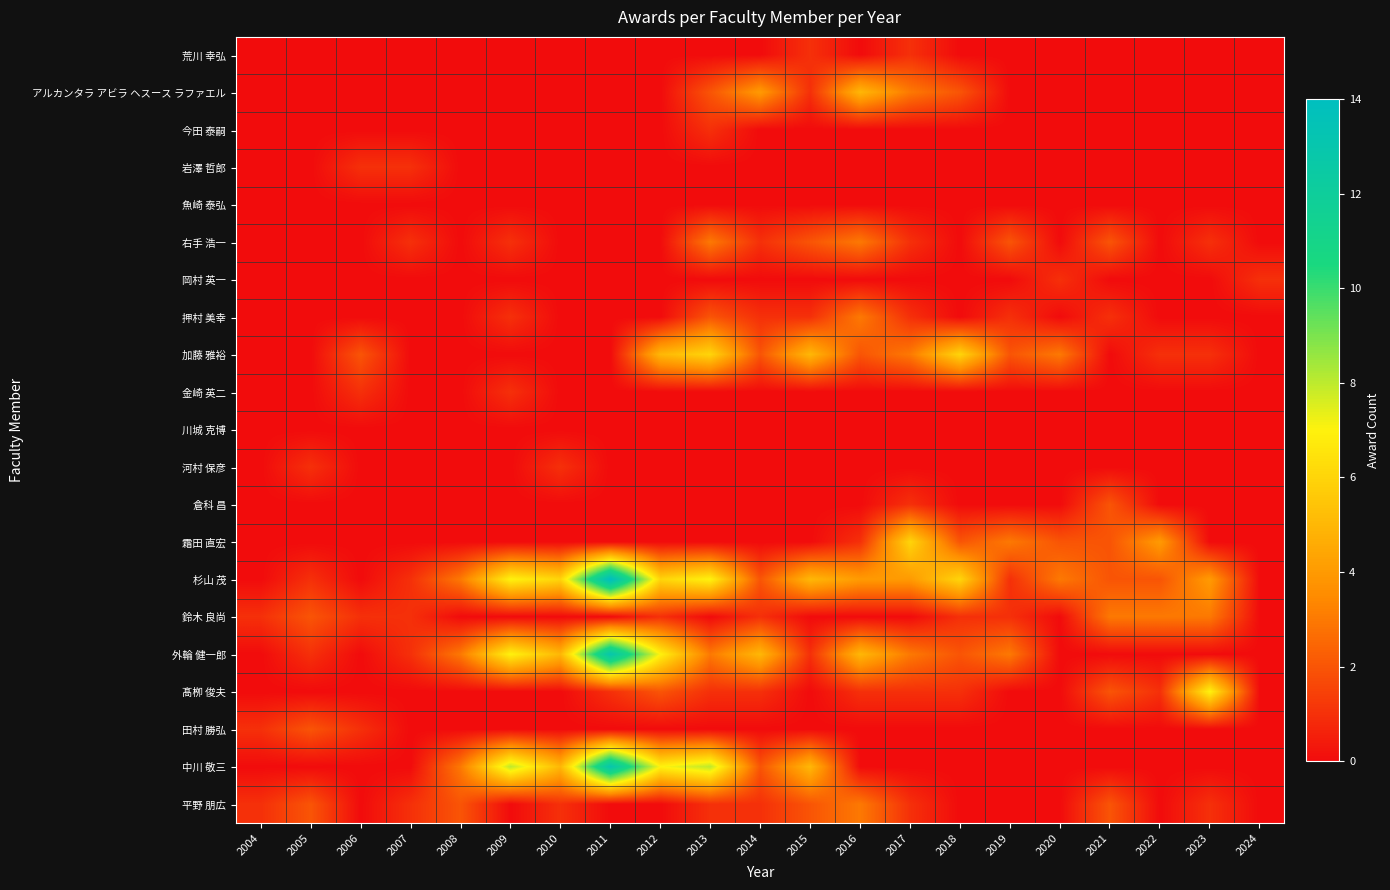

Reading right to left, what are all the values shown in this chart?

荒川 幸弘: 2024=0	2023=0	2022=0	2021=0	2020=0	2019=0	2018=0	2017=1	2016=0	2015=1	2014=0	2013=0	2012=0	2011=0	2010=0	2009=0	2008=0	2007=0	2006=0	2005=0	2004=0
アルカンタラ アビラ ヘスース ラファエル: 2024=0	2023=0	2022=0	2021=0	2020=0	2019=0	2018=2	2017=3	2016=5	2015=1	2014=4	2013=2	2012=0	2011=0	2010=0	2009=0	2008=0	2007=0	2006=0	2005=0	2004=0
今田 泰嗣: 2024=0	2023=0	2022=0	2021=0	2020=0	2019=0	2018=0	2017=0	2016=0	2015=0	2014=0	2013=1	2012=0	2011=0	2010=0	2009=0	2008=0	2007=0	2006=0	2005=0	2004=0
岩澤 哲郎: 2024=0	2023=0	2022=0	2021=0	2020=0	2019=0	2018=0	2017=0	2016=0	2015=0	2014=0	2013=0	2012=0	2011=0	2010=0	2009=0	2008=0	2007=1	2006=1	2005=0	2004=0
魚崎 泰弘: 2024=0	2023=0	2022=0	2021=0	2020=0	2019=0	2018=0	2017=0	2016=0	2015=0	2014=0	2013=0	2012=0	2011=0	2010=0	2009=0	2008=0	2007=0	2006=0	2005=0	2004=0
右手 浩一: 2024=0	2023=1	2022=0	2021=2	2020=0	2019=2	2018=0	2017=1	2016=3	2015=2	2014=1	2013=3	2012=0	2011=0	2010=0	2009=1	2008=0	2007=1	2006=0	2005=0	2004=0
岡村 英一: 2024=1	2023=0	2022=0	2021=0	2020=1	2019=0	2018=0	2017=0	2016=0	2015=0	2014=0	2013=0	2012=0	2011=0	2010=0	2009=0	2008=0	2007=0	2006=0	2005=0	2004=0
押村 美幸: 2024=0	2023=0	2022=0	2021=1	2020=0	2019=1	2018=0	2017=1	2016=3	2015=1	2014=1	2013=2	2012=0	2011=0	2010=0	2009=1	2008=0	2007=0	2006=0	2005=0	2004=0
加藤 雅裕: 2024=0	2023=1	2022=1	2021=0	2020=3	2019=2	2018=6	2017=3	2016=2	2015=5	2014=2	2013=6	2012=5	2011=0	2010=0	2009=0	2008=0	2007=0	2006=2	2005=0	2004=0
金崎 英二: 2024=0	2023=0	2022=0	2021=0	2020=0	2019=0	2018=0	2017=0	2016=0	2015=0	2014=0	2013=0	2012=0	2011=0	2010=0	2009=1	2008=0	2007=0	2006=1	2005=0	2004=0
川城 克博: 2024=0	2023=0	2022=0	2021=0	2020=0	2019=0	2018=0	2017=0	2016=0	2015=0	2014=0	2013=0	2012=0	2011=0	2010=0	2009=0	2008=0	2007=0	2006=0	2005=0	2004=0
河村 保彦: 2024=0	2023=0	2022=0	2021=0	2020=0	2019=0	2018=0	2017=0	2016=0	2015=0	2014=0	2013=0	2012=0	2011=0	2010=1	2009=0	2008=0	2007=0	2006=0	2005=1	2004=0
倉科 昌: 2024=0	2023=0	2022=0	2021=2	2020=0	2019=0	2018=0	2017=1	2016=0	2015=0	2014=0	2013=0	2012=0	2011=0	2010=0	2009=0	2008=0	2007=0	2006=0	2005=0	2004=0
霜田 直宏: 2024=0	2023=0	2022=4	2021=2	2020=2	2019=3	2018=2	2017=6	2016=1	2015=0	2014=0	2013=0	2012=0	2011=0	2010=0	2009=0	2008=0	2007=0	2006=0	2005=0	2004=0
杉山 茂: 2024=0	2023=4	2022=2	2021=2	2020=3	2019=1	2018=6	2017=4	2016=4	2015=5	2014=2	2013=7	2012=6	2011=14	2010=6	2009=7	2008=3	2007=1	2006=0	2005=1	2004=0
鈴木 良尚: 2024=0	2023=3	2022=3	2021=3	2020=0	2019=1	2018=1	2017=0	2016=0	2015=0	2014=1	2013=0	2012=1	2011=0	2010=0	2009=0	2008=0	2007=1	2006=1	2005=2	2004=1
外輪 健一郎: 2024=0	2023=0	2022=0	2021=0	2020=0	2019=3	2018=2	2017=3	2016=5	2015=1	2014=5	2013=3	2012=7	2011=13	2010=5	2009=7	2008=3	2007=1	2006=0	2005=1	2004=0
髙栁 俊夫: 2024=0	2023=7	2022=1	2021=2	2020=0	2019=0	2018=1	2017=1	2016=1	2015=0	2014=1	2013=1	2012=2	2011=1	2010=0	2009=0	2008=0	2007=0	2006=0	2005=0	2004=0
田村 勝弘: 2024=0	2023=0	2022=0	2021=0	2020=0	2019=0	2018=0	2017=0	2016=0	2015=0	2014=0	2013=0	2012=0	2011=0	2010=0	2009=0	2008=0	2007=0	2006=1	2005=2	2004=1
中川 敬三: 2024=0	2023=0	2022=0	2021=0	2020=0	2019=0	2018=0	2017=0	2016=0	2015=5	2014=2	2013=8	2012=7	2011=13	2010=5	2009=8	2008=3	2007=0	2006=0	2005=0	2004=0
平野 朋広: 2024=0	2023=1	2022=0	2021=2	2020=0	2019=0	2018=0	2017=1	2016=3	2015=2	2014=1	2013=1	2012=0	2011=0	2010=1	2009=0	2008=2	2007=1	2006=0	2005=2	2004=1